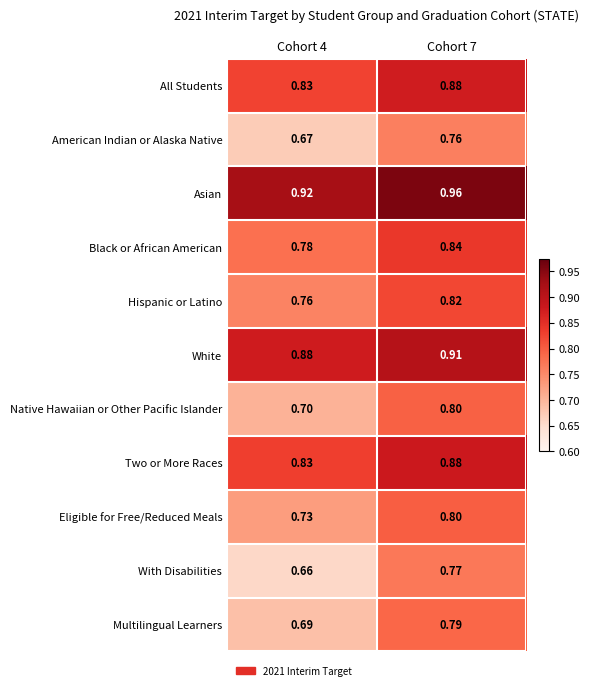

Which series has the largest total across all categories?

Asian